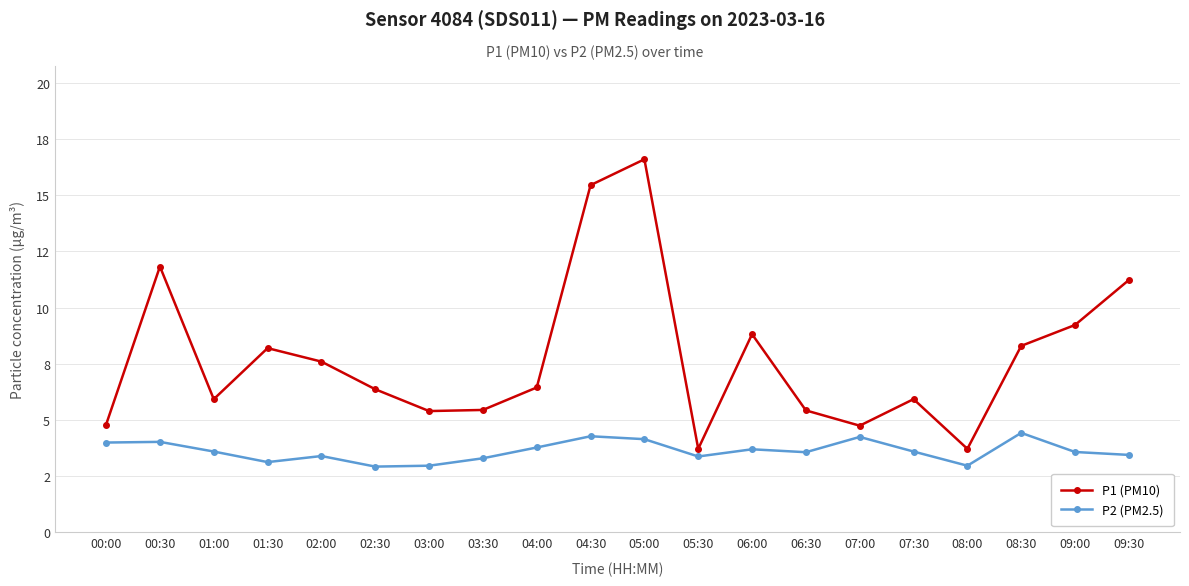

What is the approximate value of P1 (PM10) at 02:00?

7.6